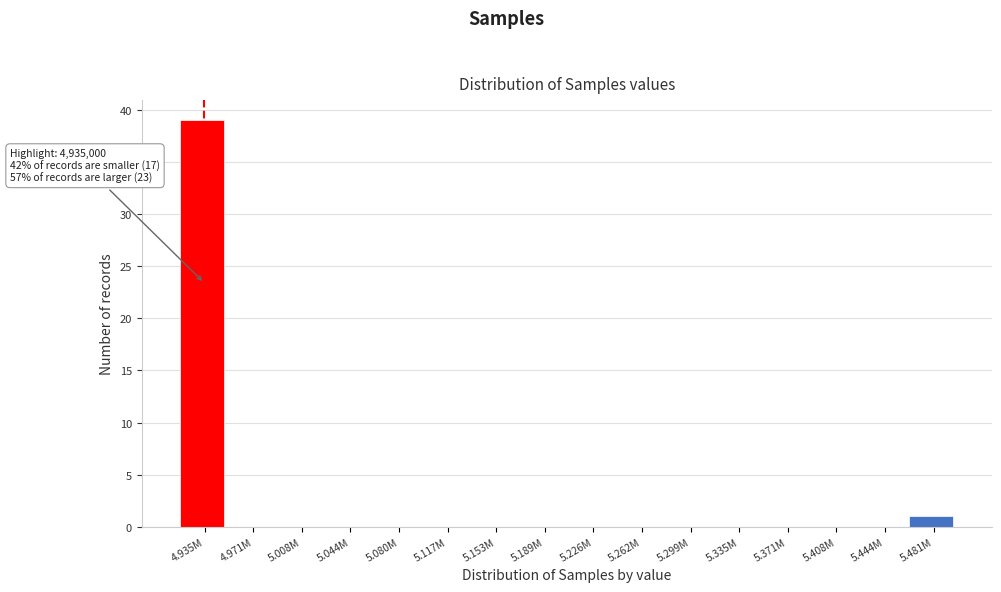

Reading right to left, list all the values displayed in this chart.

5.481M=1	5.444M=0	5.408M=0	5.371M=0	5.335M=0	5.299M=0	5.262M=0	5.226M=0	5.189M=0	5.153M=0	5.117M=0	5.080M=0	5.044M=0	5.008M=0	4.971M=0	4.935M=39